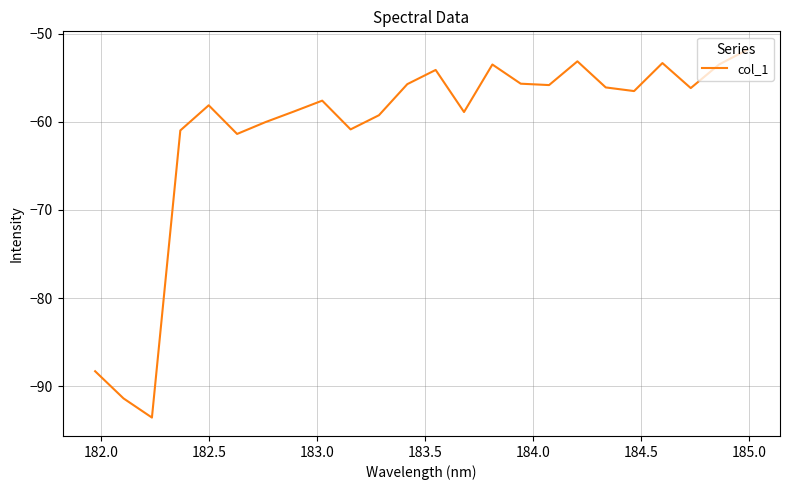

What is the difference between the second highest and minimum values?

40.4